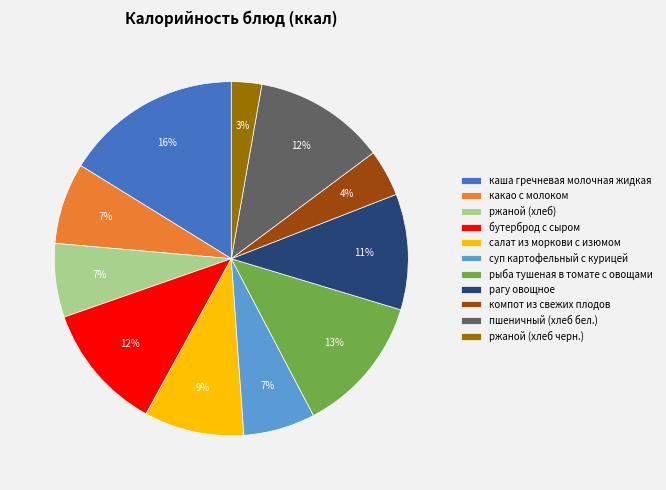

Combined, do какао с молоком and бутерброд с сыром account for over 50%?

No